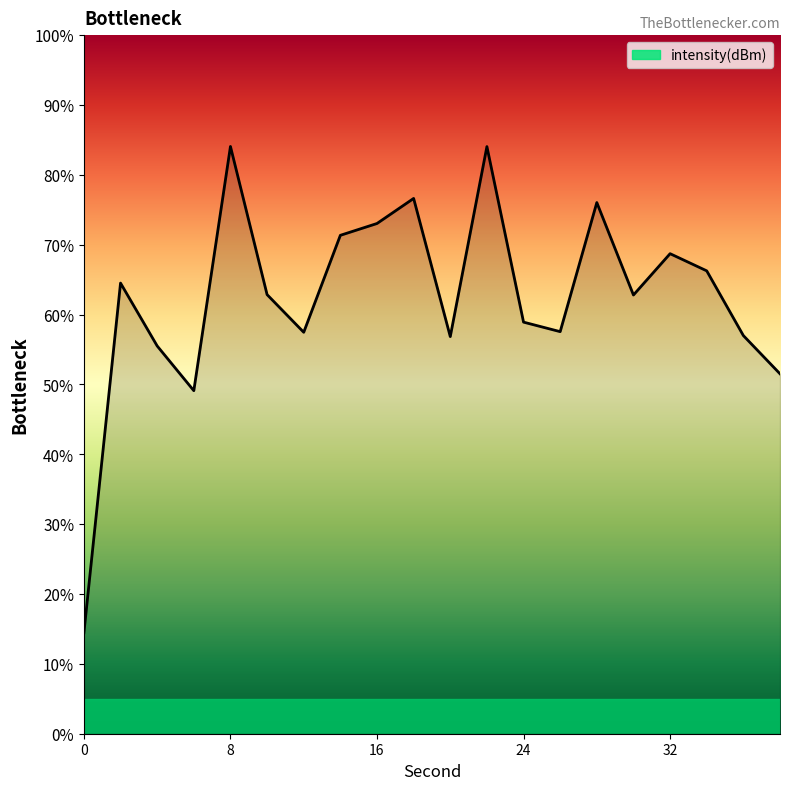

What is the greatest value displayed?

84.1